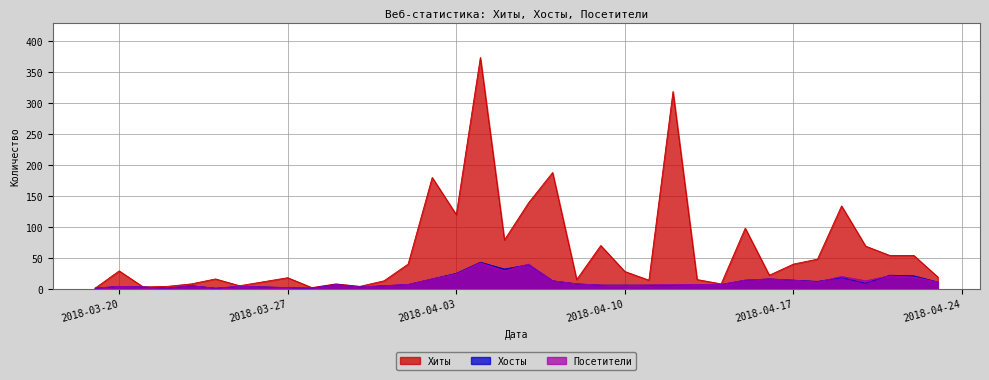

How many lines are shown in the chart?

3